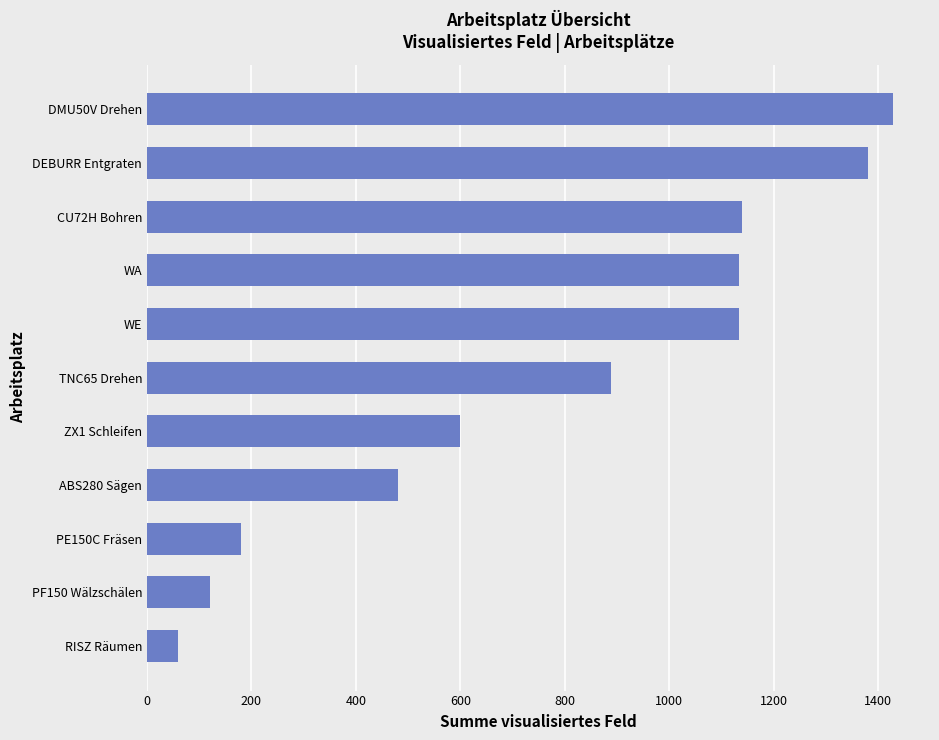

Which has a higher value, PF150 Wälzschälen or RISZ Räumen?

PF150 Wälzschälen